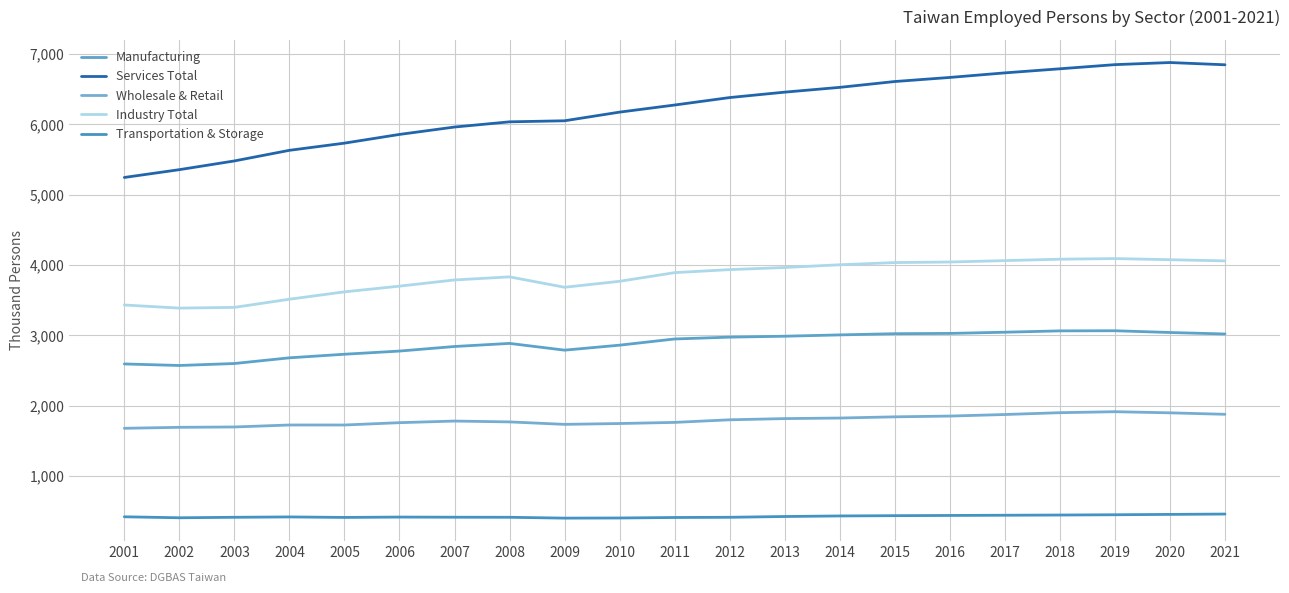

What is the value of the Services Total point at the 4th from the left?

5631